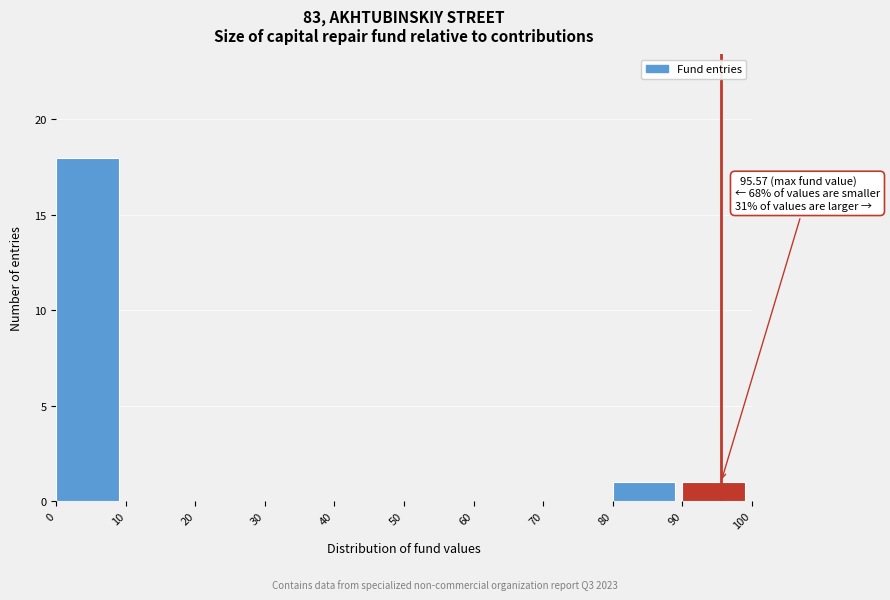

Over which range of the x-axis is the bar tallest?

0 to 10